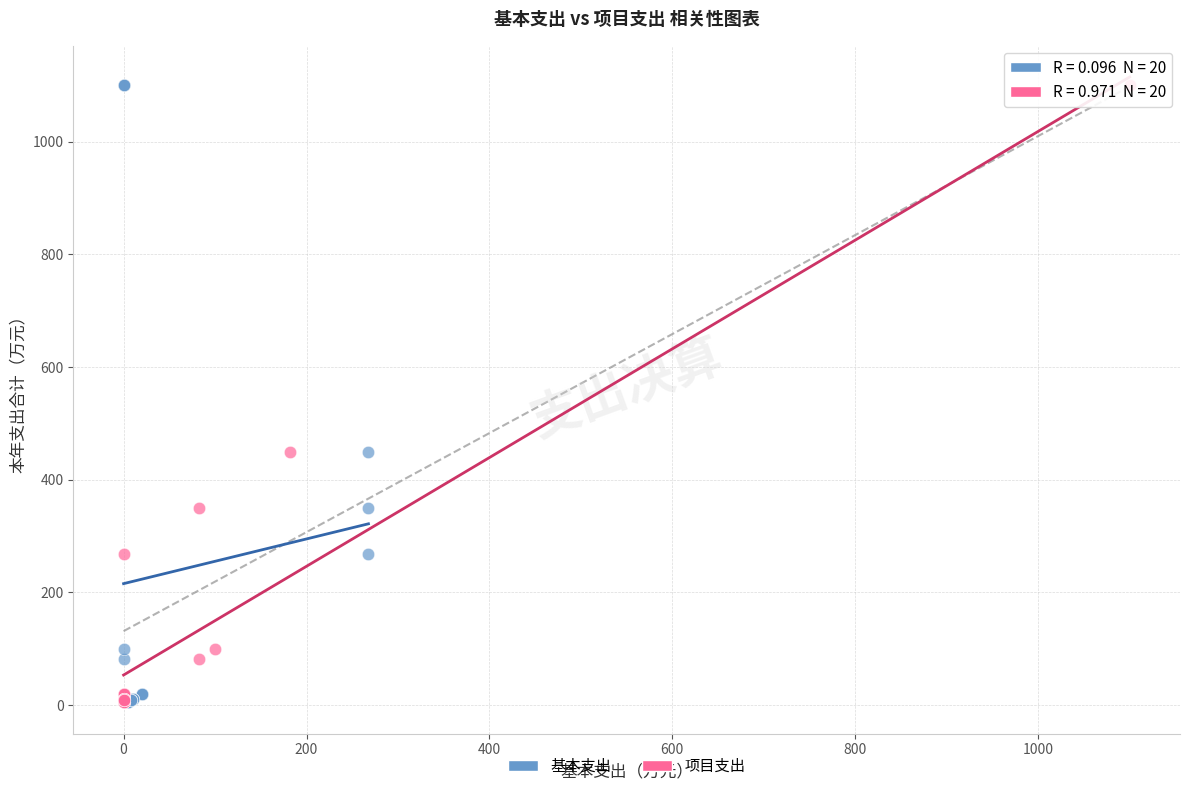

What are all the series names shown in the legend?

基本支出, 项目支出